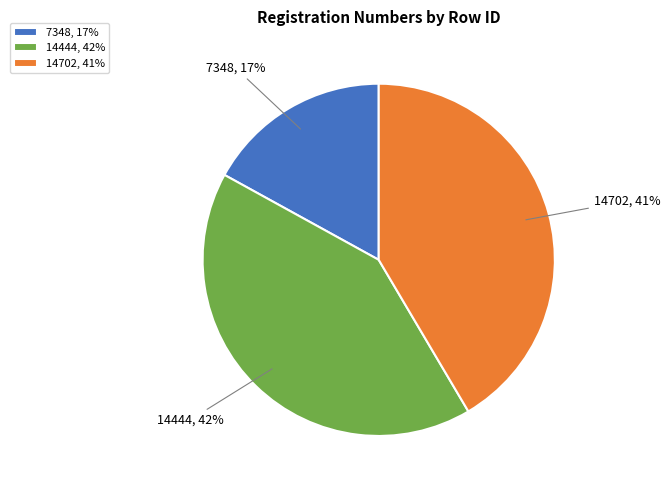

Count the number of slices in the pie.

3